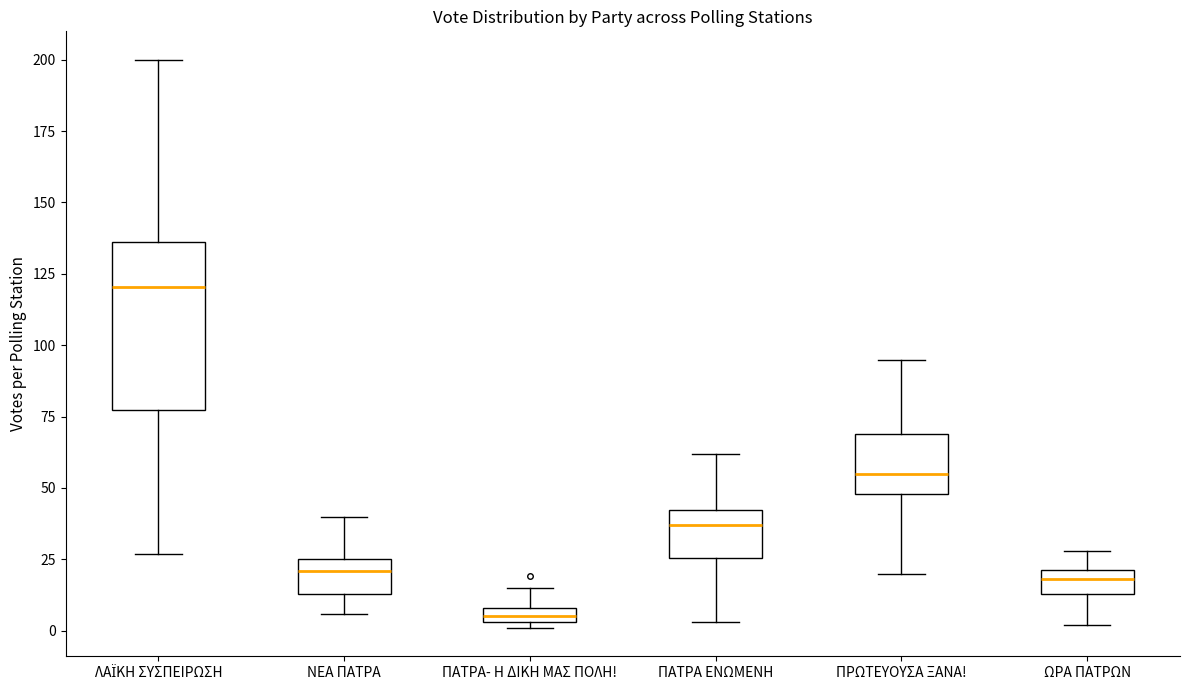

Where does the lower whisker of the box for ΠΑΤΡΑ ΕΝΩΜΕΝΗ end on the y-axis? The values are not printed on the chart, so give them approximately, as read against the axis.

5